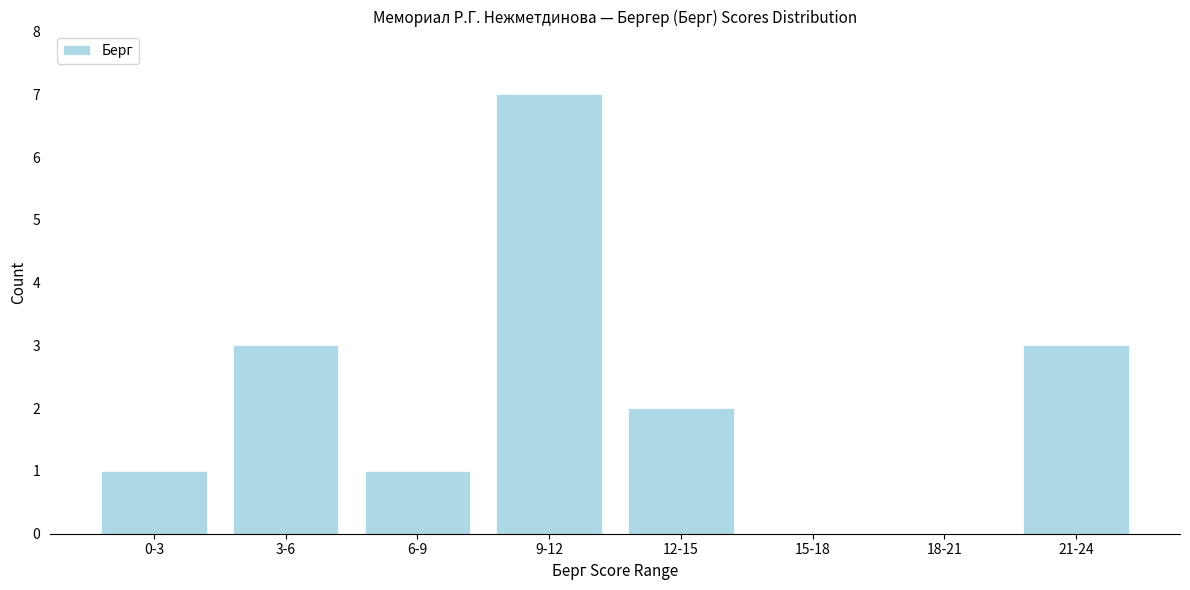

Reading left to right, list all the values displayed in this chart.

0-3=1	3-6=3	6-9=1	9-12=7	12-15=2	15-18=0	18-21=0	21-24=3